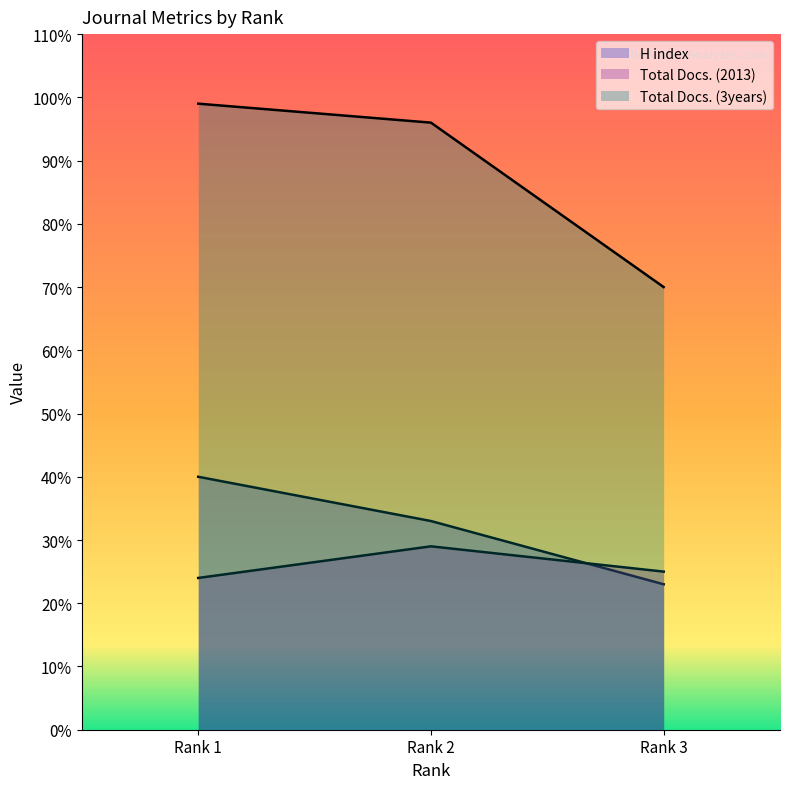

What is the value of the Total Docs. (2013) point at the 3rd from the left?

25